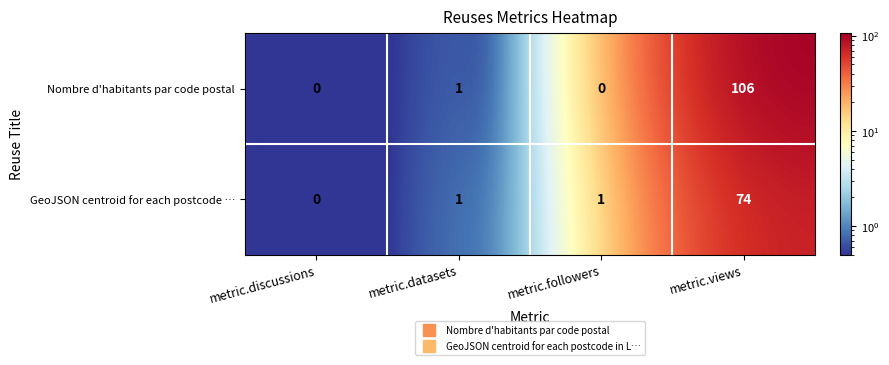

What is the difference between the maximum and minimum values in the GeoJSON centroid for each postcode … series?

74